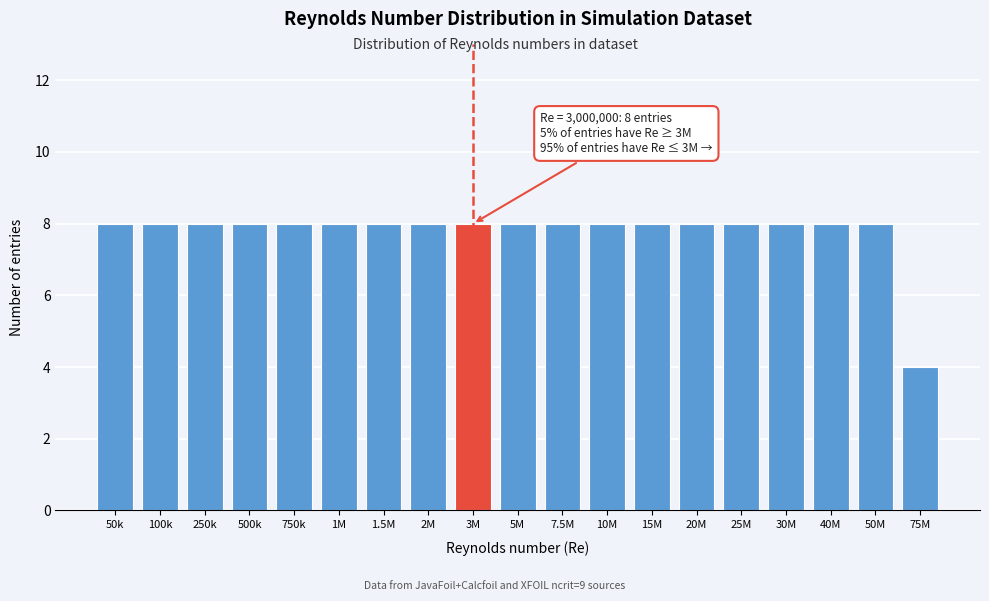

Reading left to right, what are all the values shown in this chart?

8	8	8	8	8	8	8	8	8	8	8	8	8	8	8	8	8	8	4